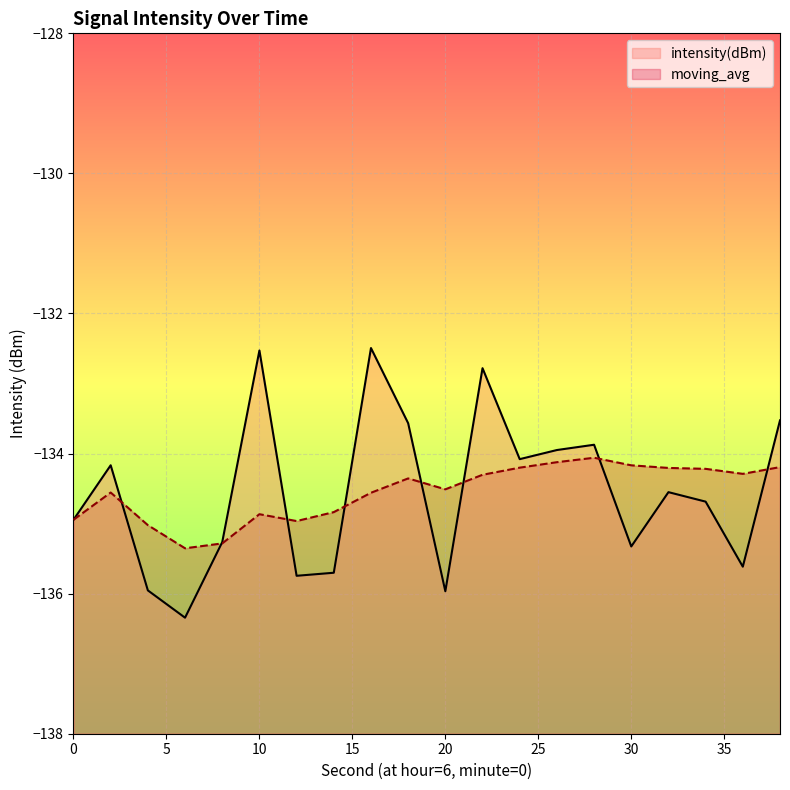

Which category has the lowest value across all series?

6